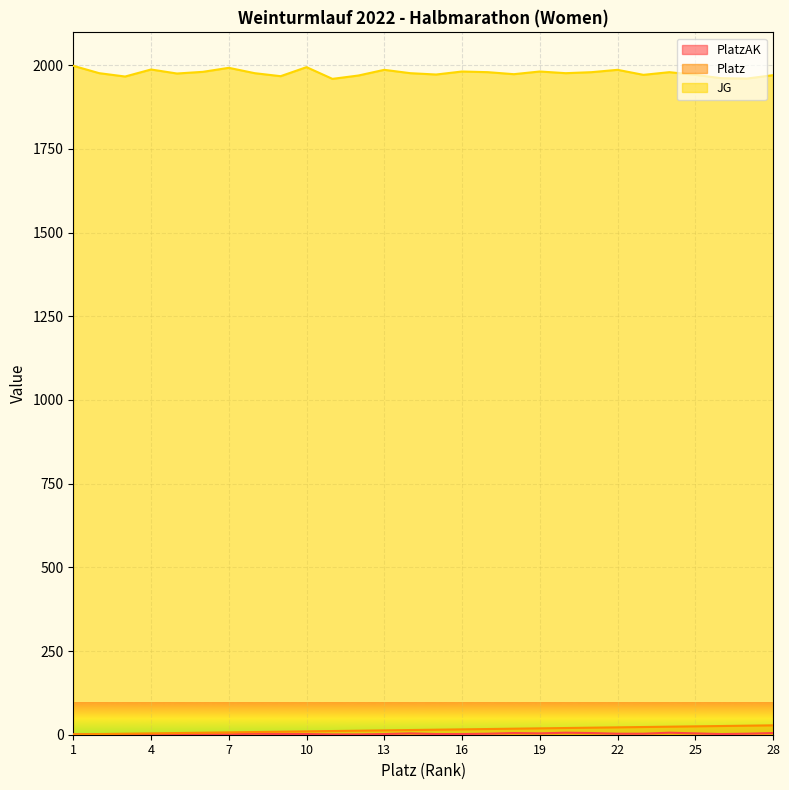

How many data points in JG are less than 1976?

12